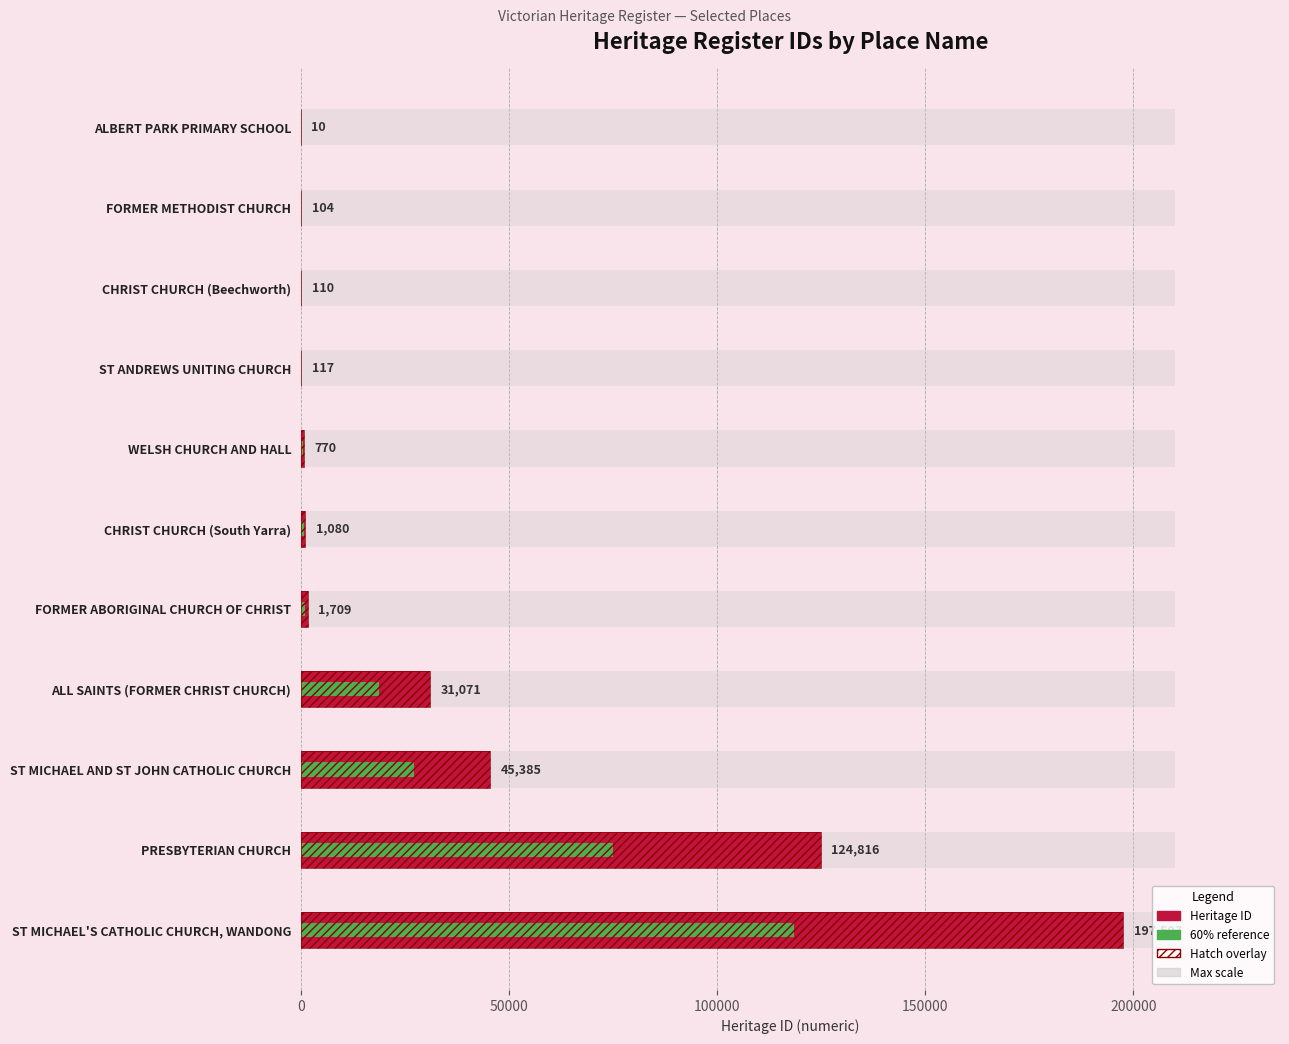

Which series has the largest range (max minus min)?

Heritage ID